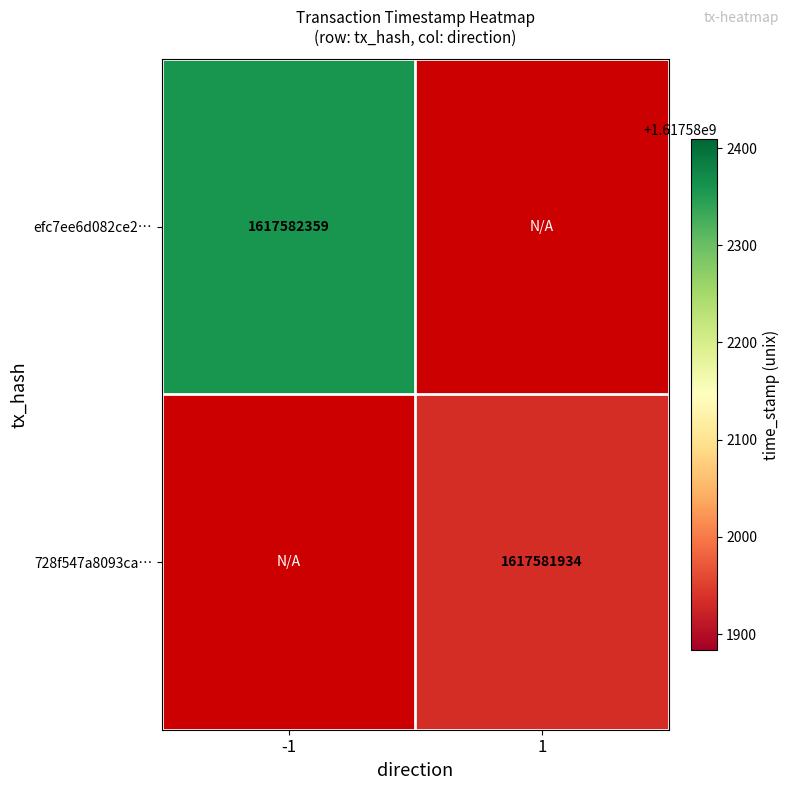

Reading left to right, transcribe all the data shown in this chart.

efc7ee6d082ce2…: -1	1617582359
728f547a8093ca…: 1	1617581934